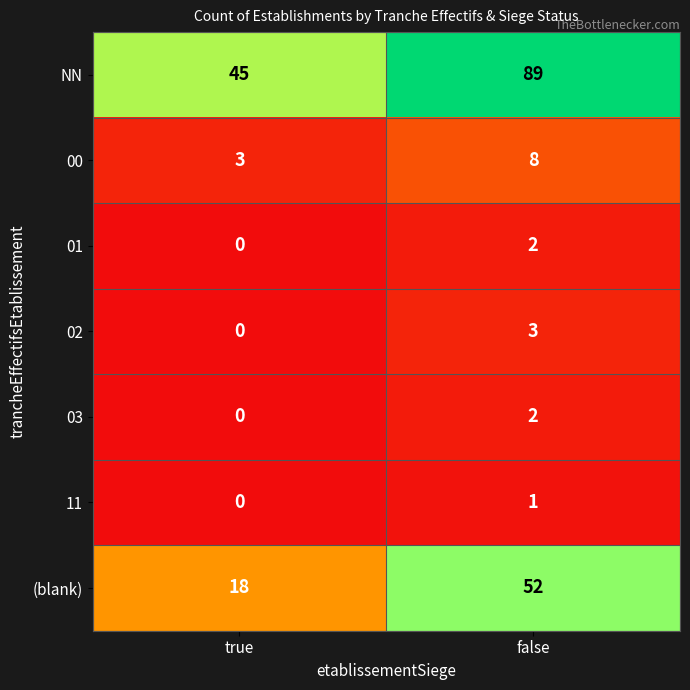

Between true and false, which series saw the biggest shift?

NN